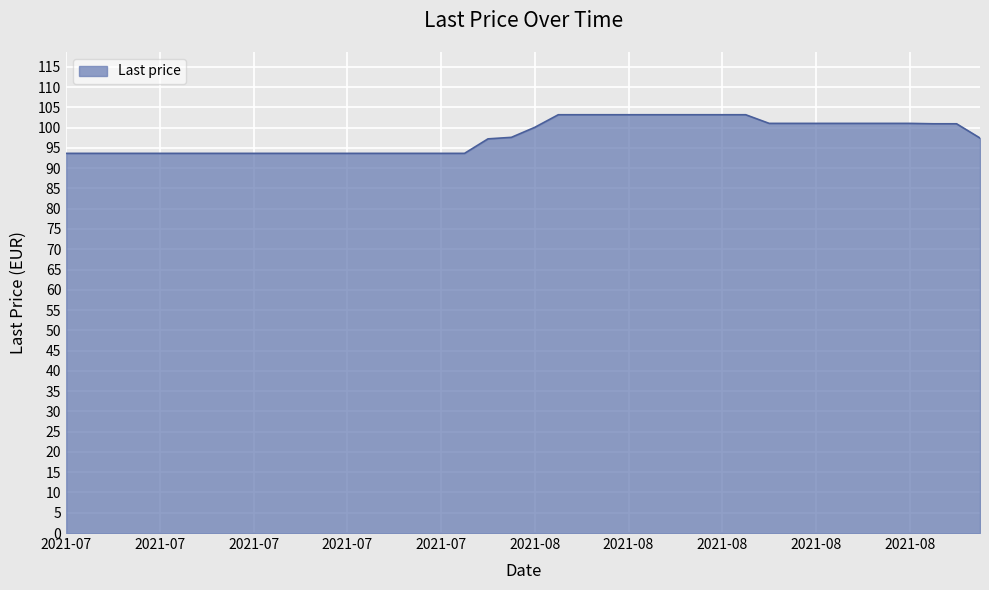

What is the minimum value shown in the chart?

93.7